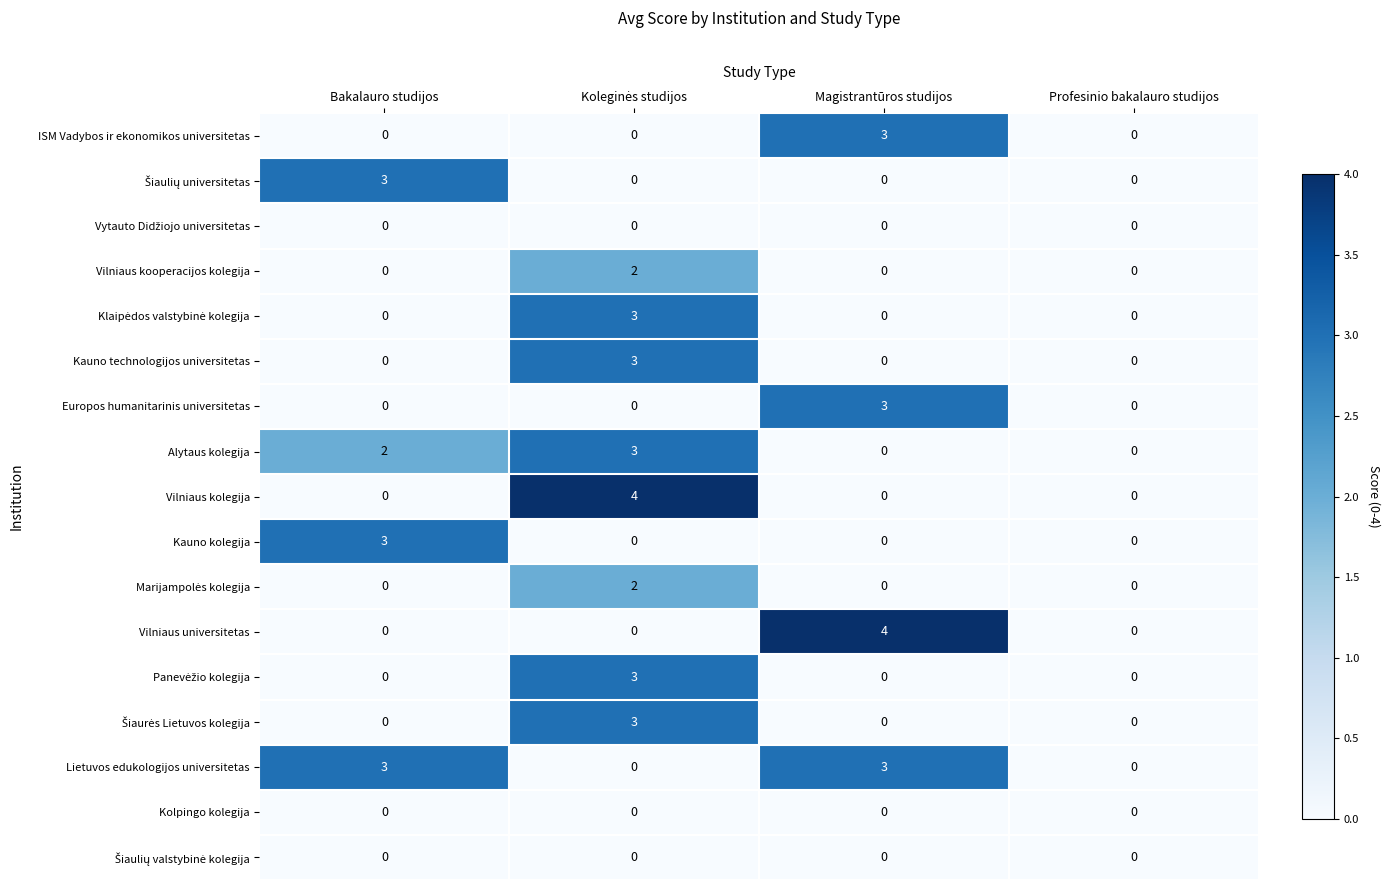

Is the value of Lietuvos edukologijos universitetas at Bakalauro studijos greater than the value of Kauno kolegija at Magistrantūros studijos?

Yes